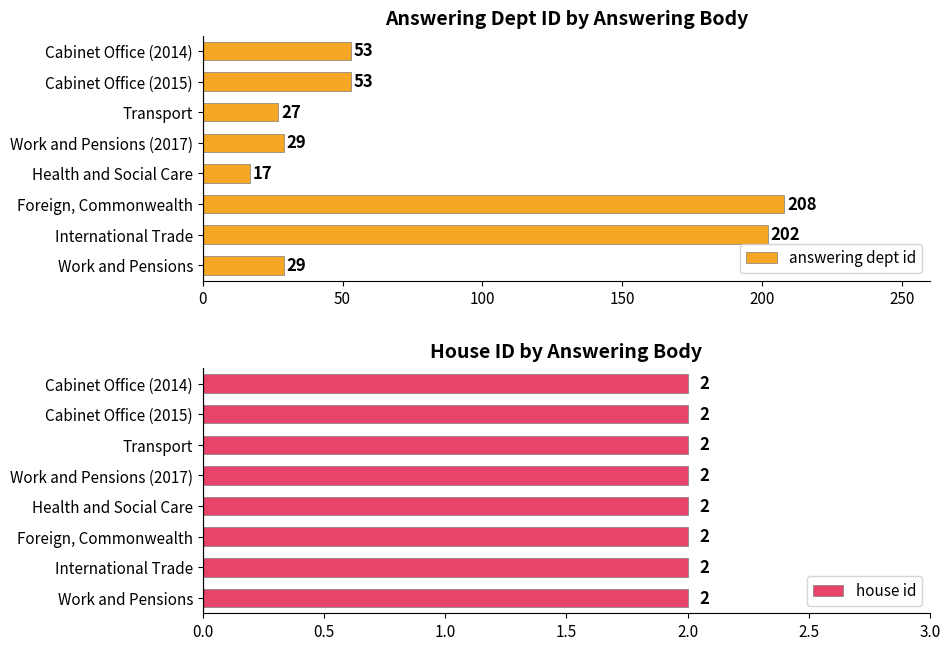

What is the sum of the answering dept id values at International Trade and Transport?

229